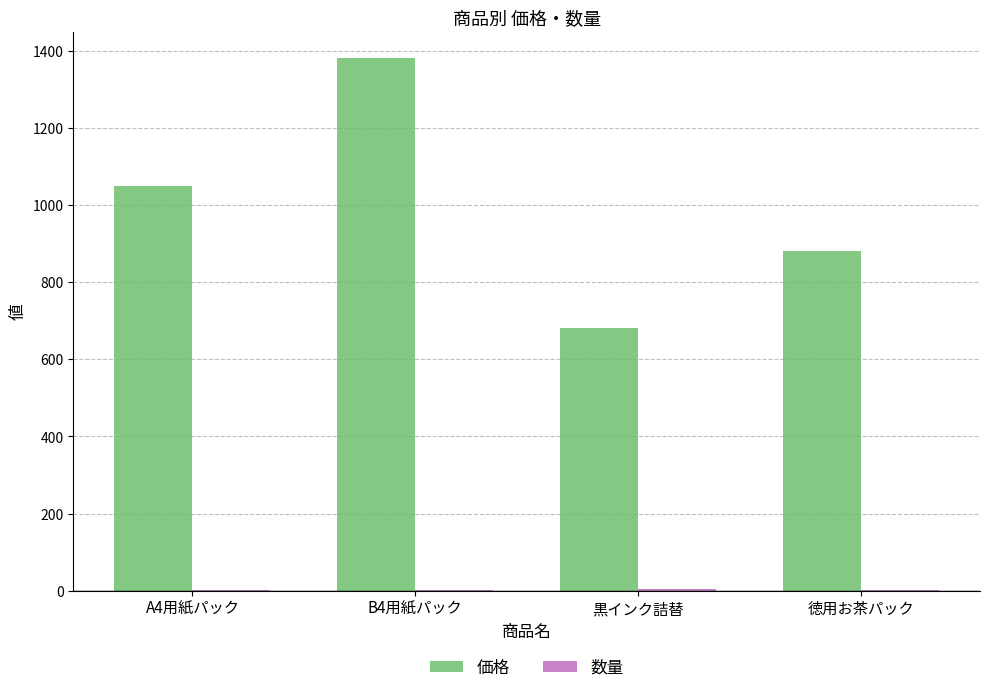

Is it true that 価格 equals 880 at 徳用お茶パック?

True